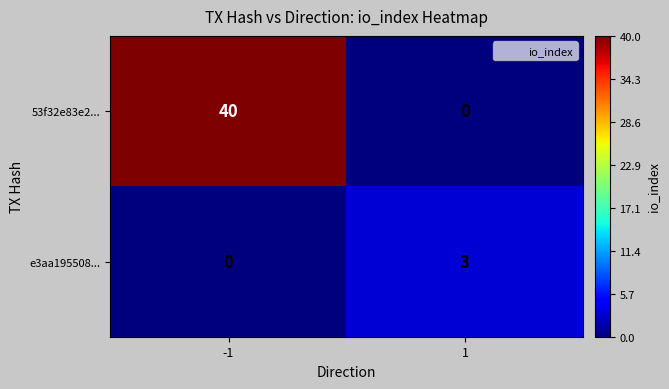

List the series in order of their peak value, lowest first.

e3aa195508..., 53f32e83e2...